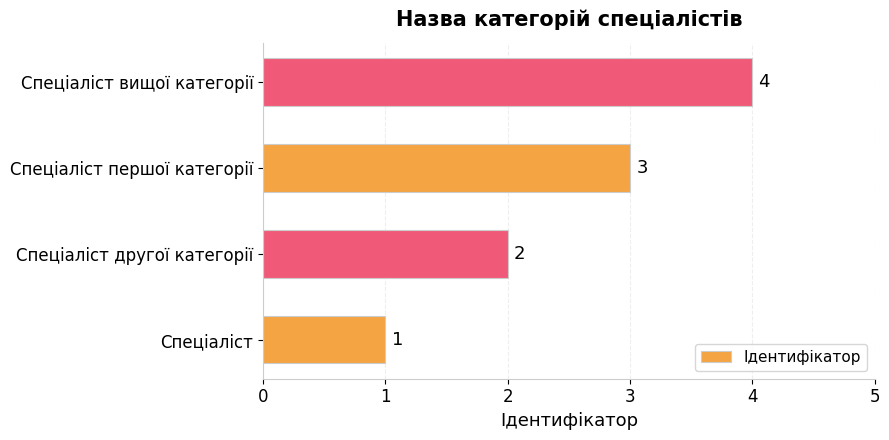

Is it true that the value at Спеціаліст вищої категорії is 4?

True